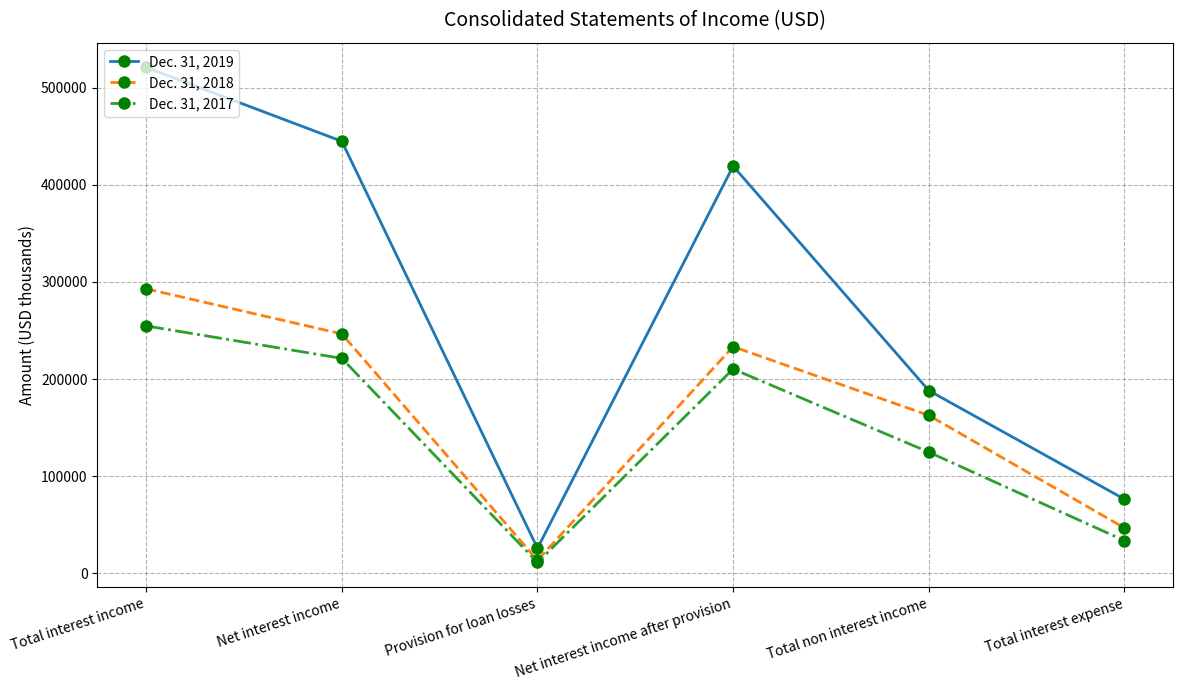

Is it true that Dec. 31, 2018 equals 162541 at Total non interest income?

True